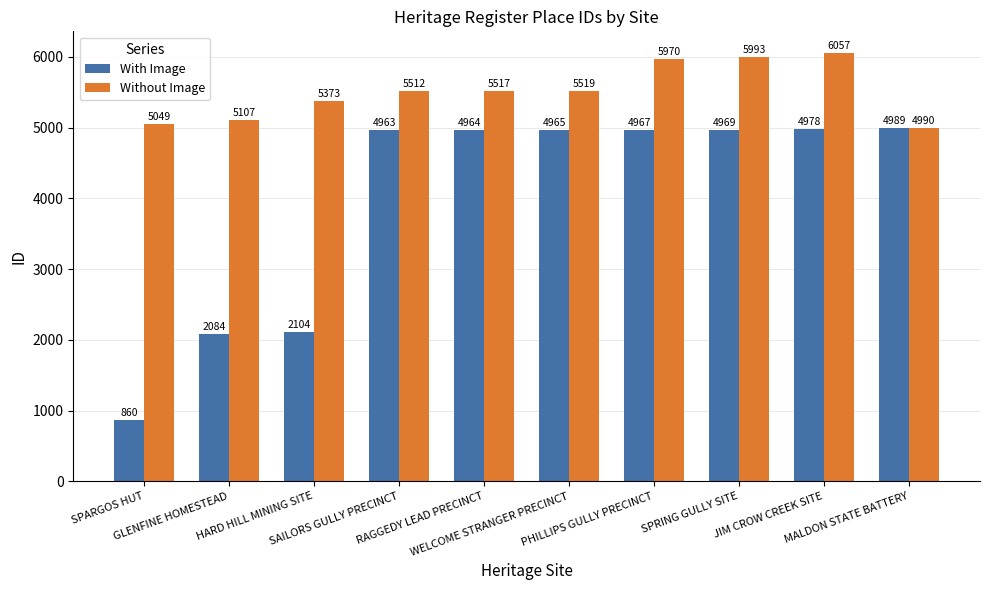

What is the label of the 10th bar from the left?

MALDON STATE BATTERY